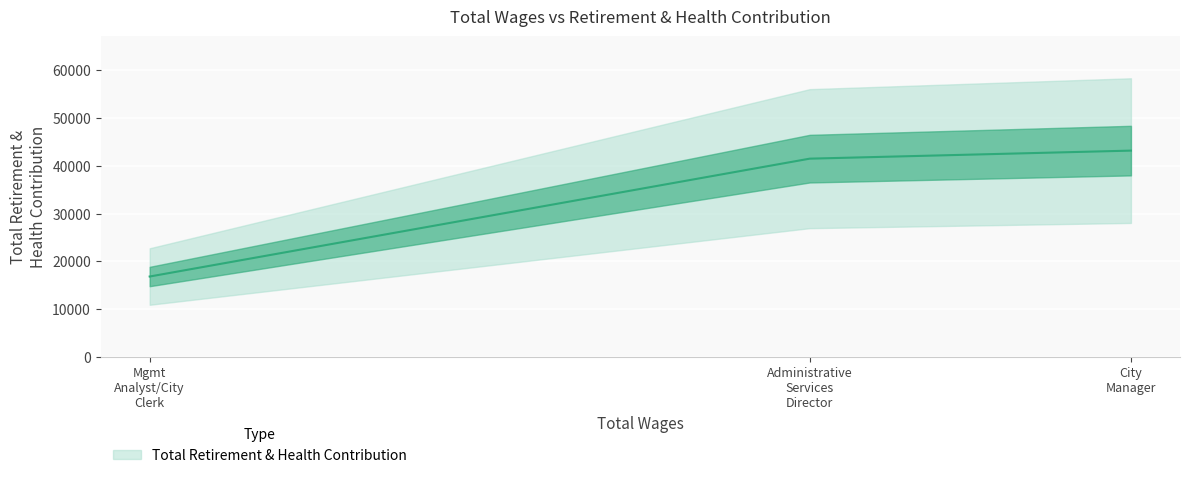

What value does the data have at City Manager?

43147